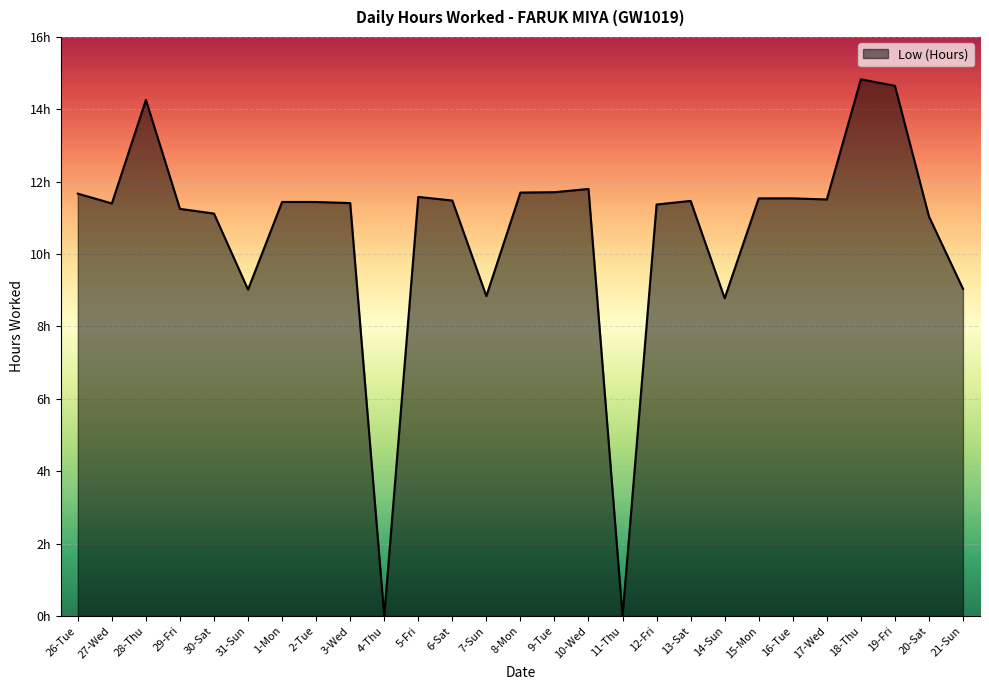

True or false: the data has more than 2 interior local peaks.

True